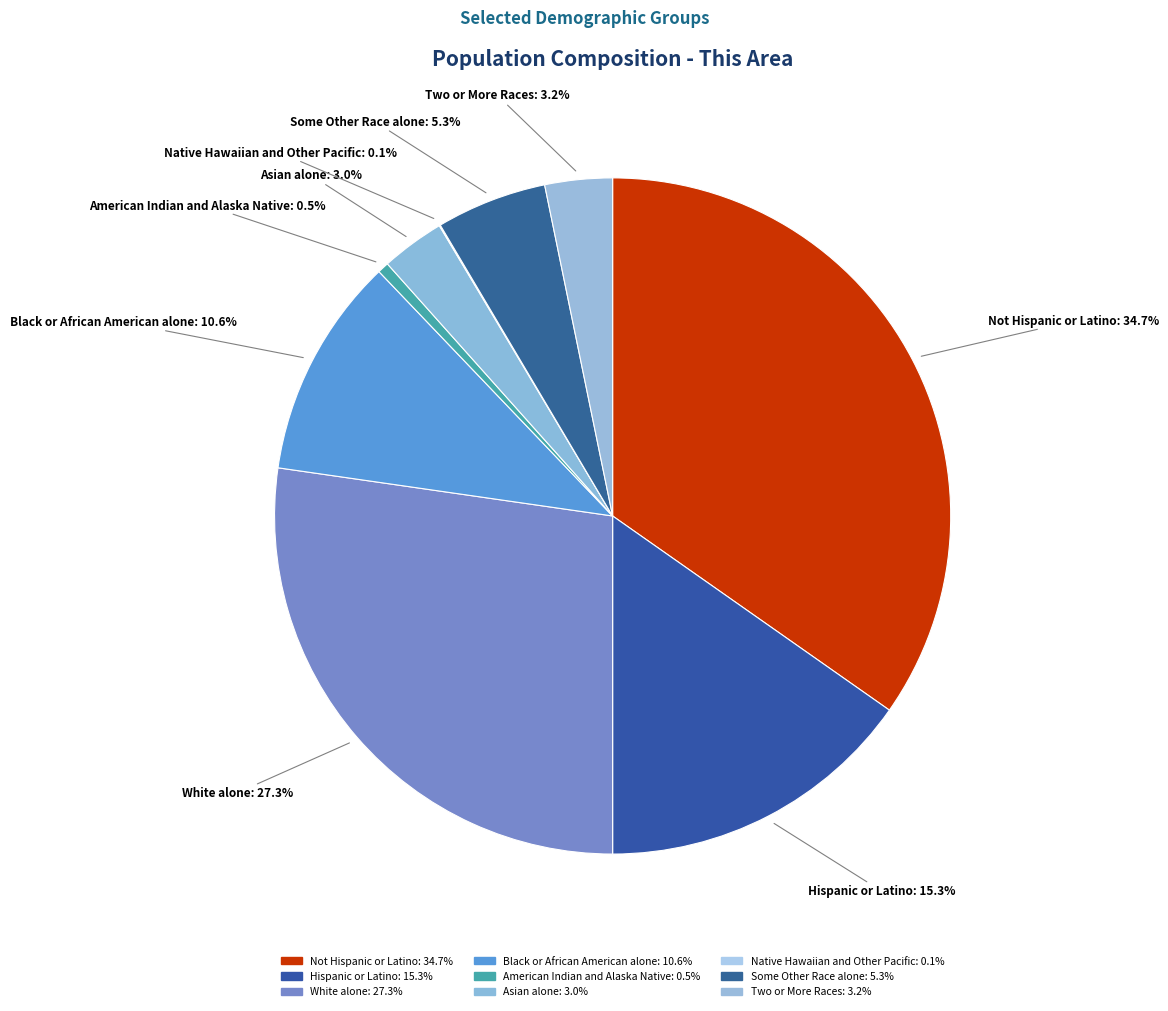

To the nearest percent, what portion does Two or More Races represent?

3%